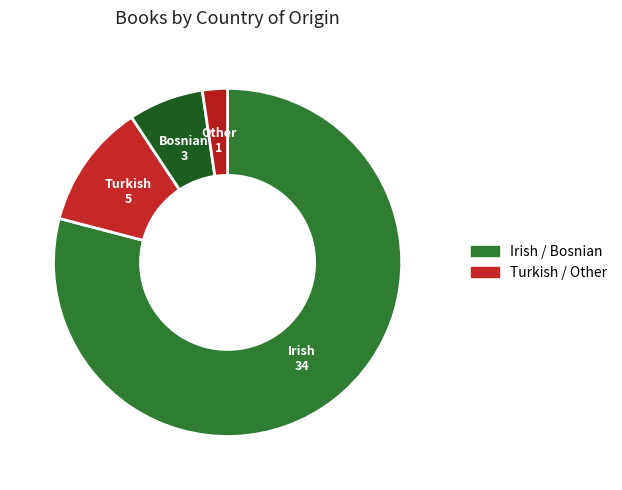

How many slices are in this pie chart?

4